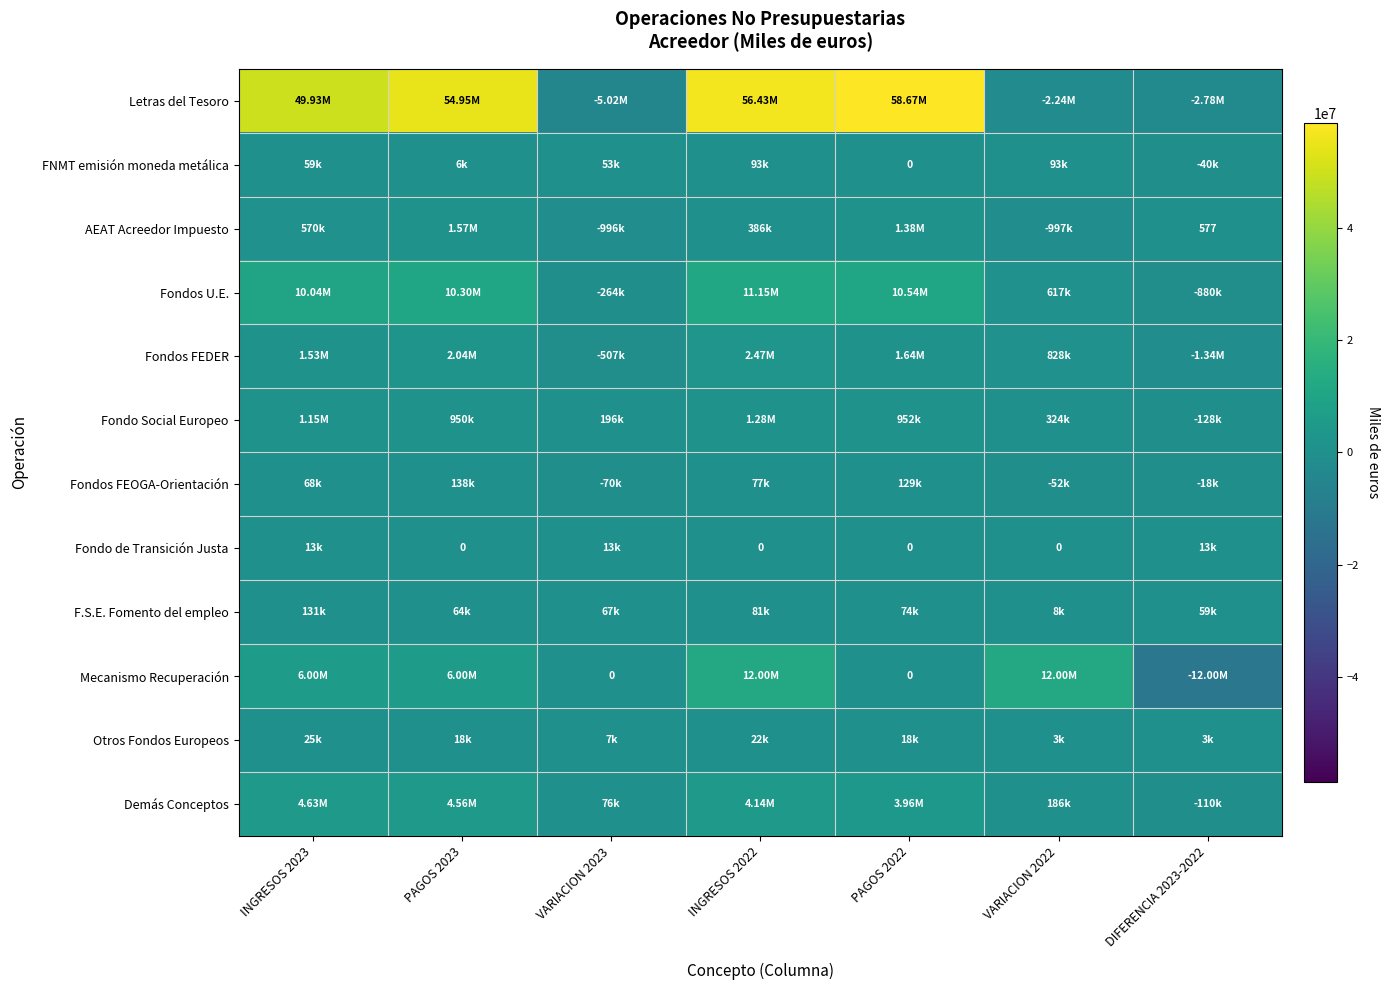

Which series has the largest range (max minus min)?

Letras del Tesoro